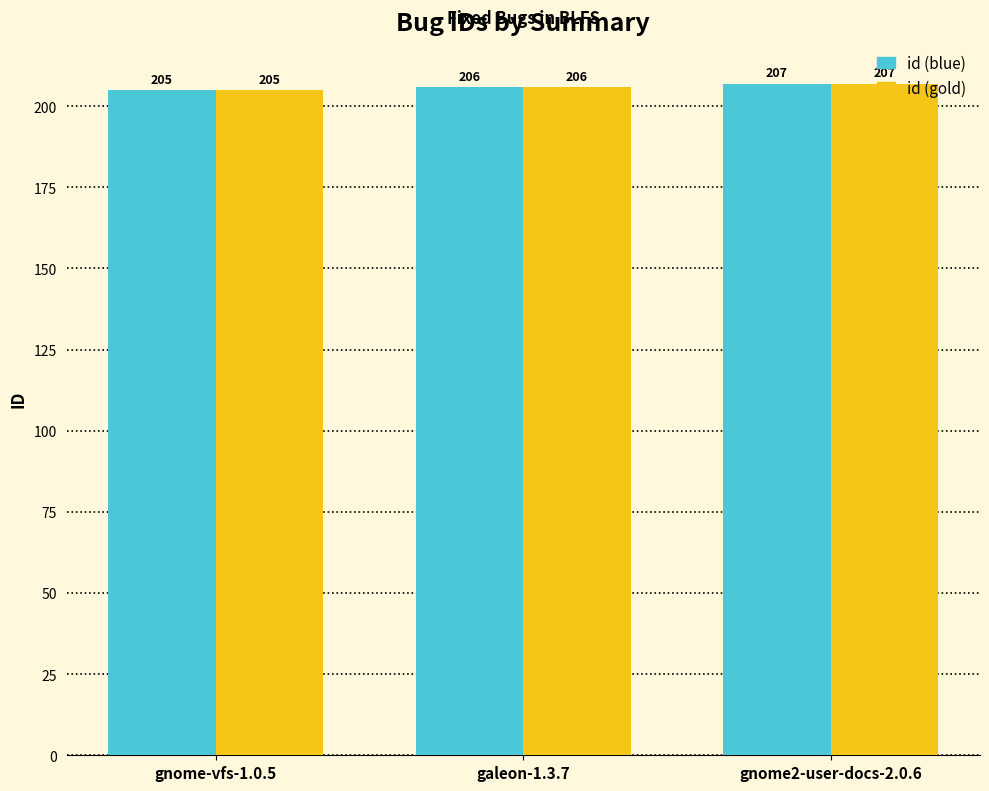

Reading left to right, list all the values displayed in this chart.

id (blue): 205	206	207
id (gold): 205	206	207